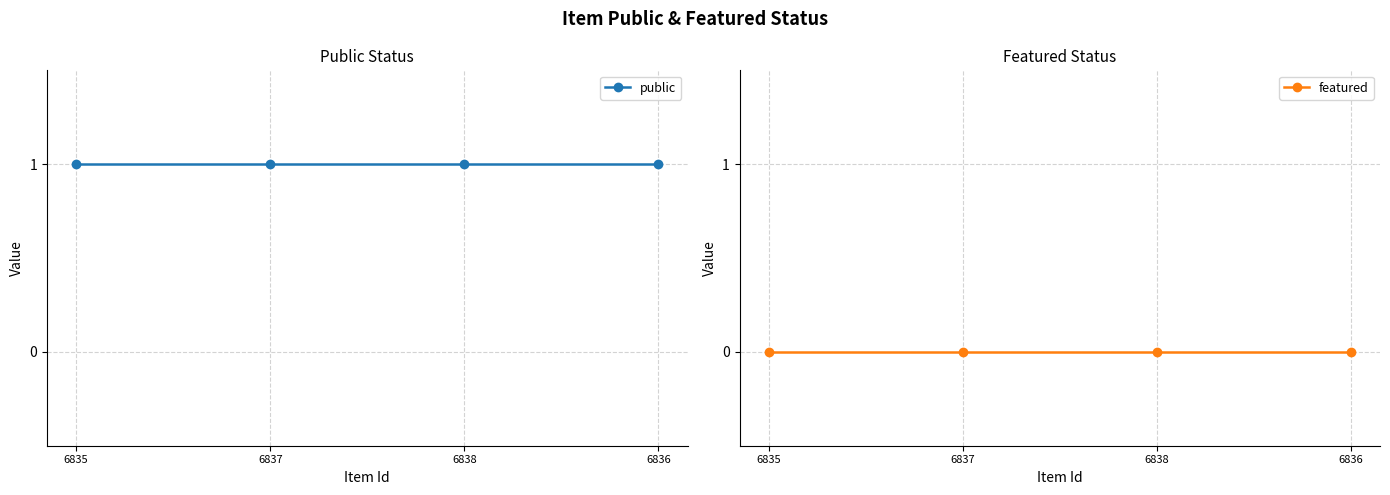

How many data points does each series have?

4